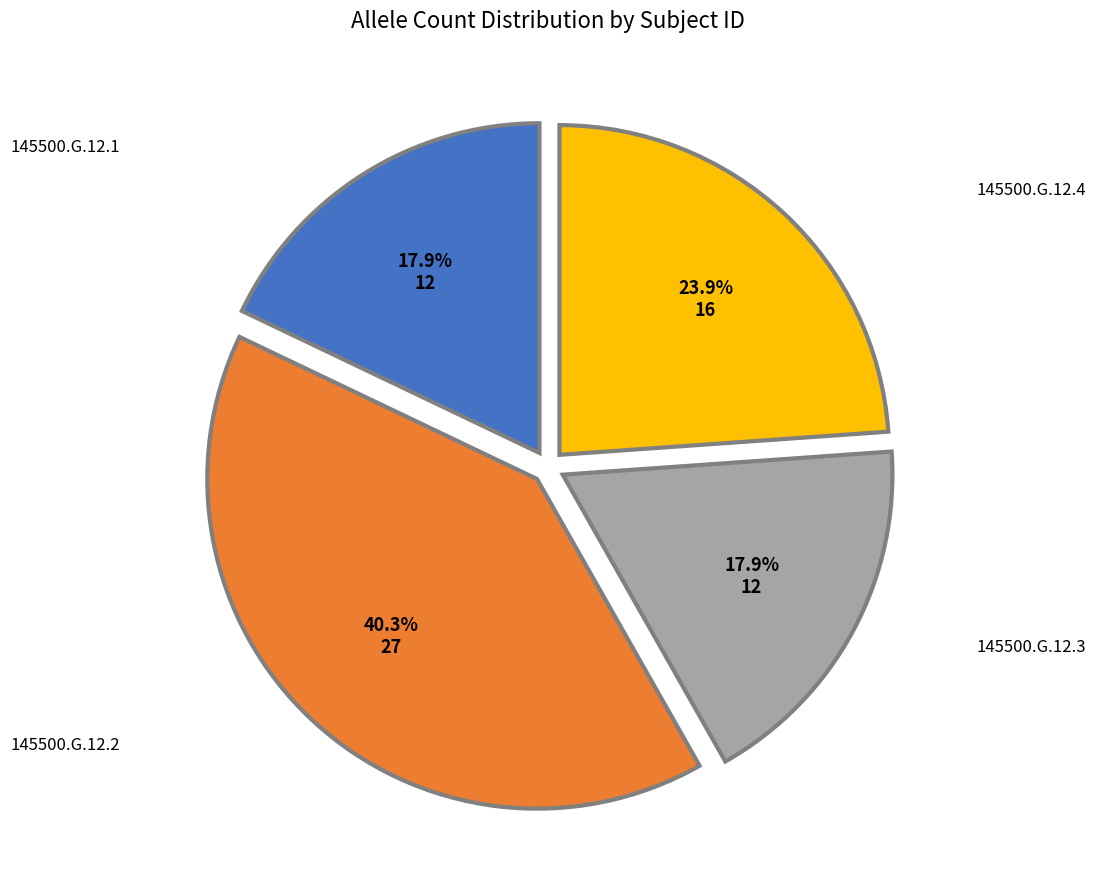

Is there any slice that represents more than half of the pie?

No